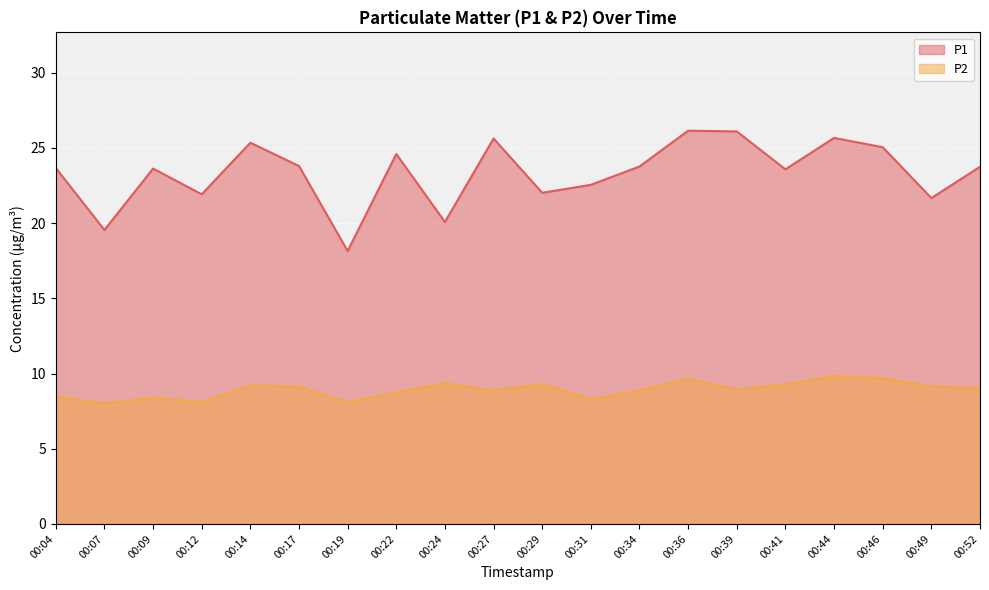

True or false: P2 and P1 cross at least once.

False